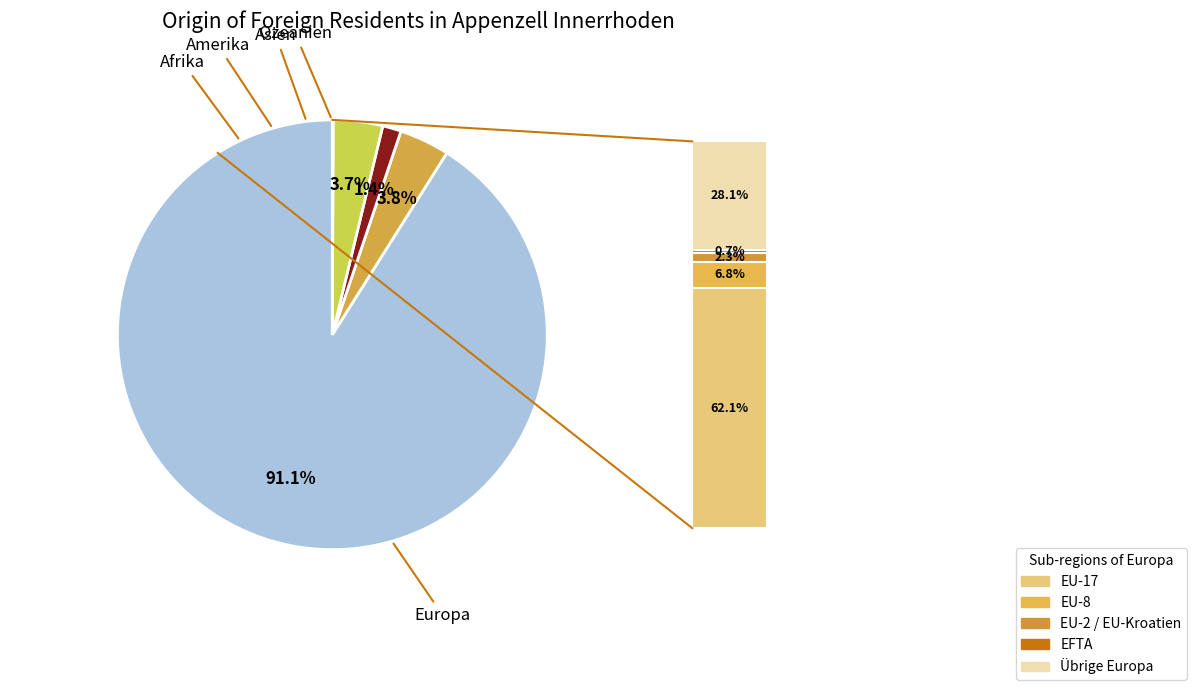

Which category has the biggest portion of the pie?

Europa